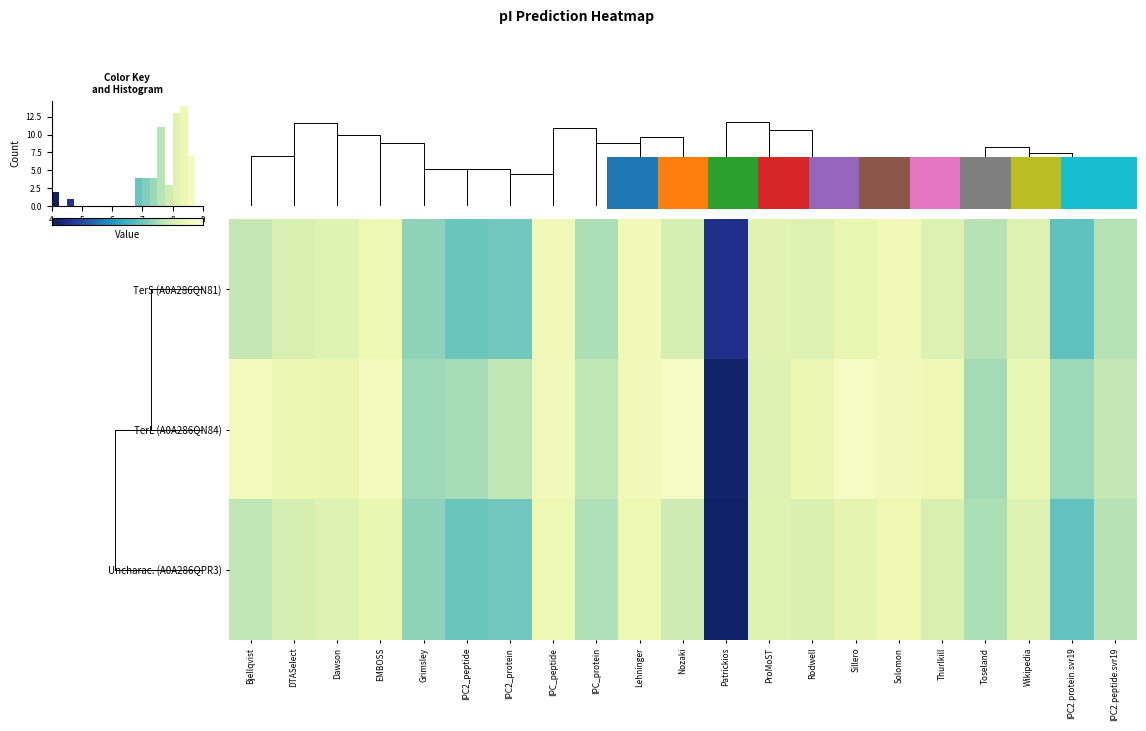

What is the average value of the row_2 series?

7.6